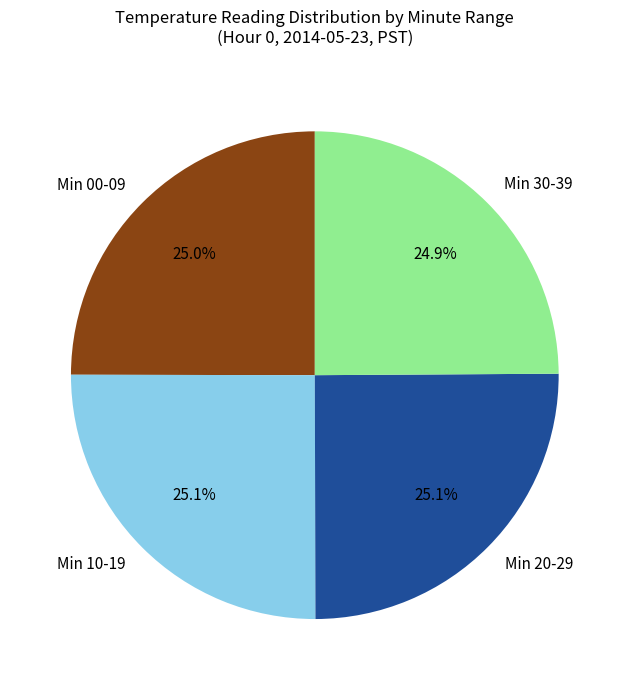

Does any single category account for the majority?

No